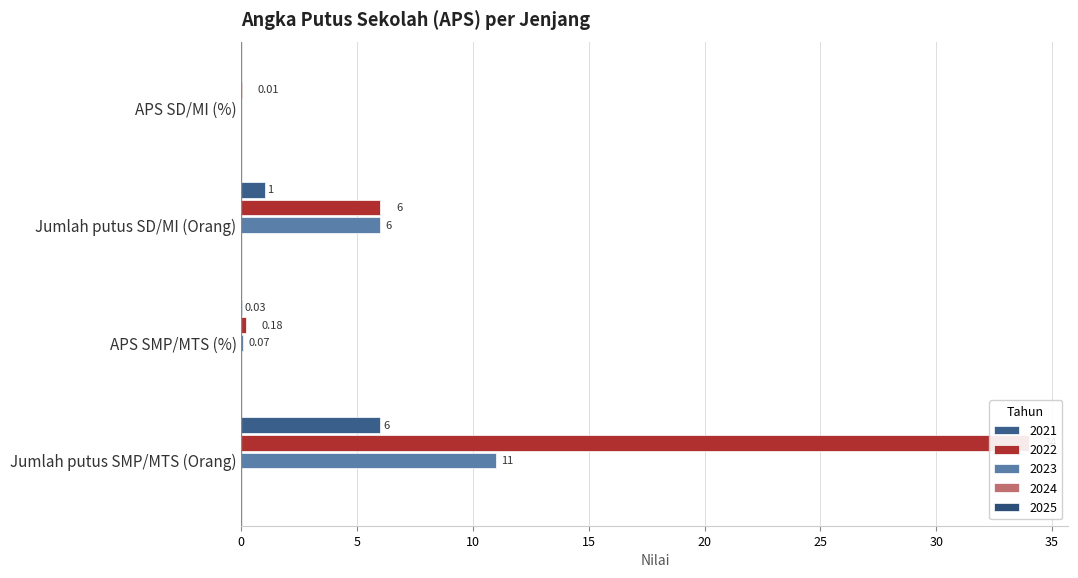

The 2023 series shows 0.1 at APS SMP/MTS (%). True or false?

False